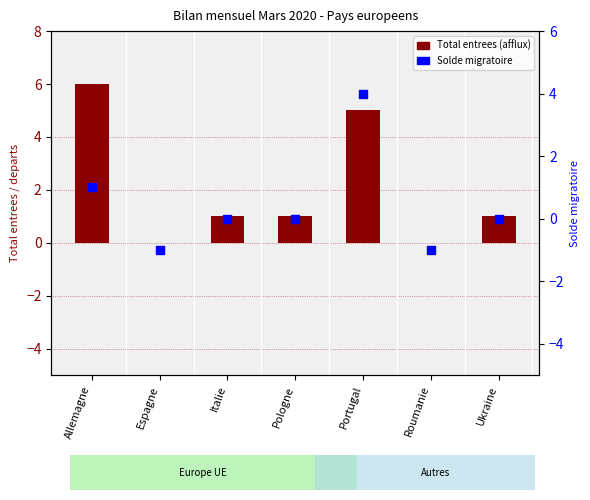

What is the total value across all series at Italie?

1